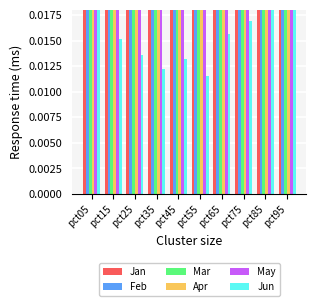

Which label corresponds to the largest value in the chart?

pct95